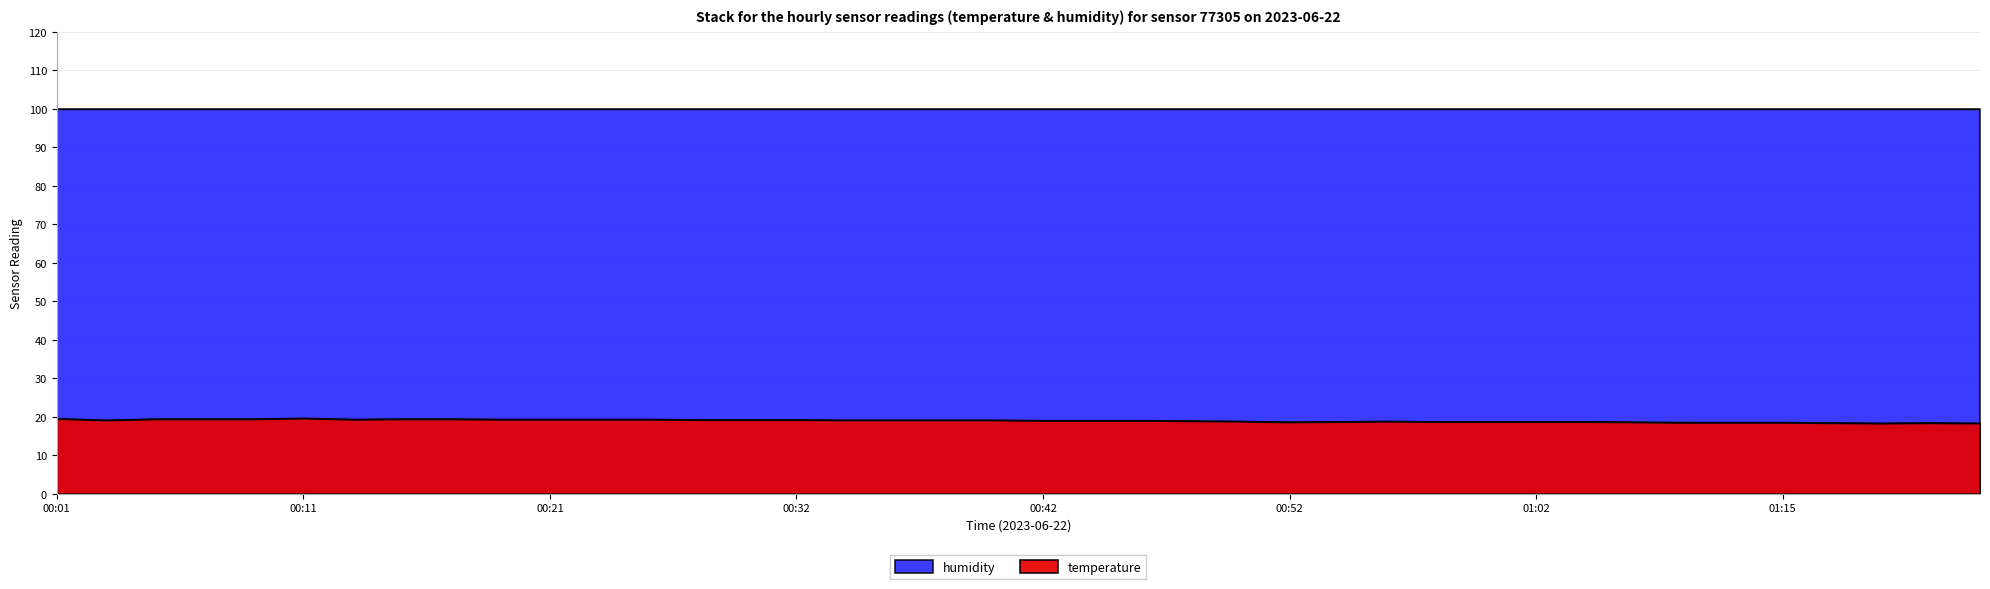

What is the change in value from 00:11 to 00:13?

-0.3